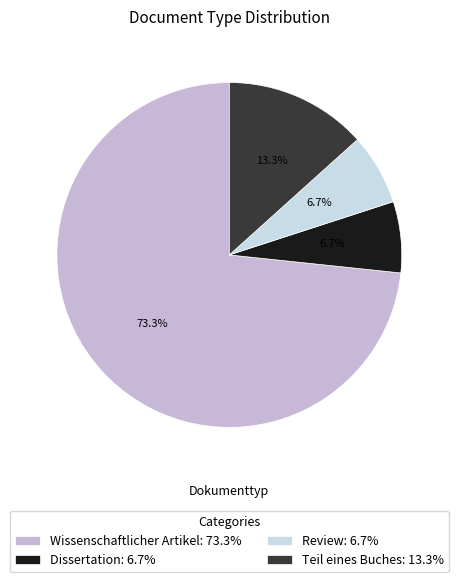

Count the number of slices in the pie.

4